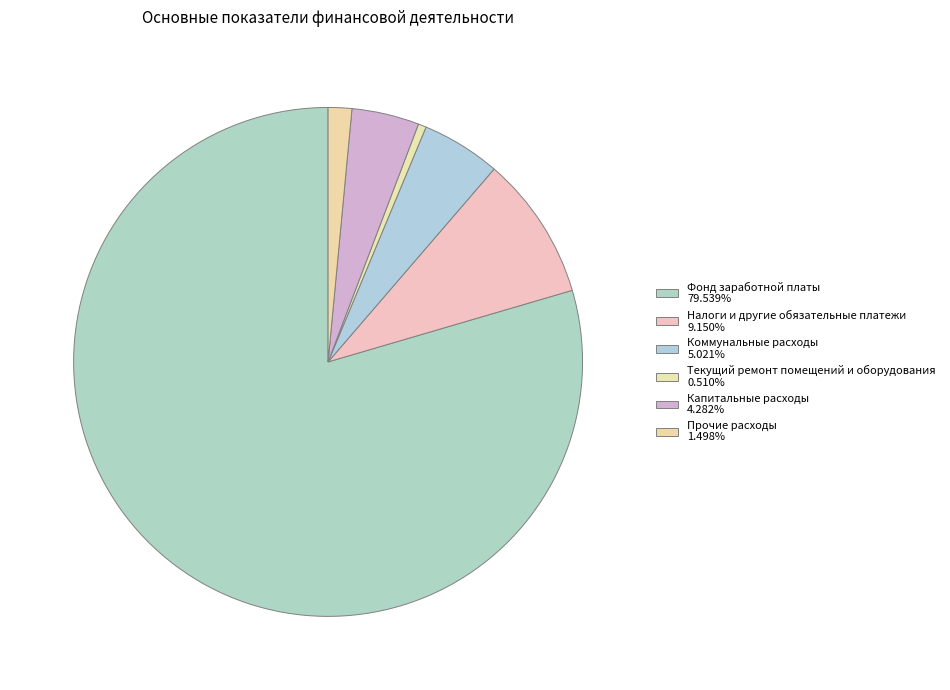

How many segments does this pie chart have?

6